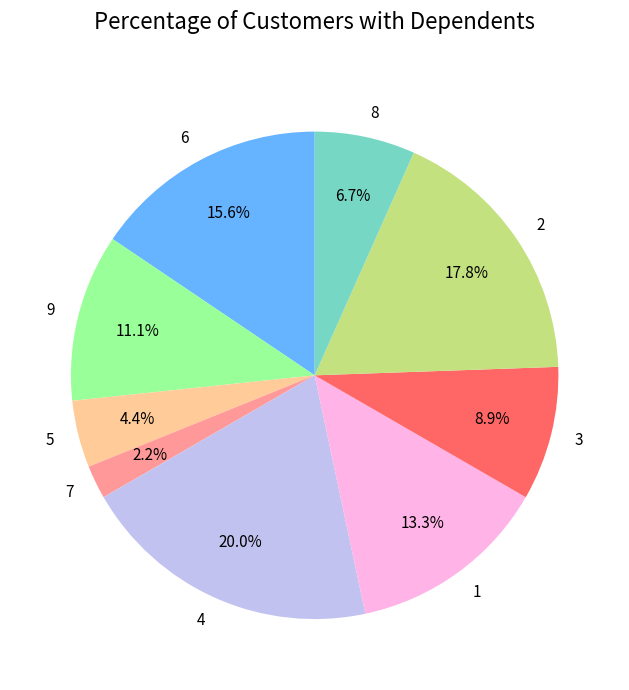

What is the ratio of the value at 1 to the value at 3?

1.5